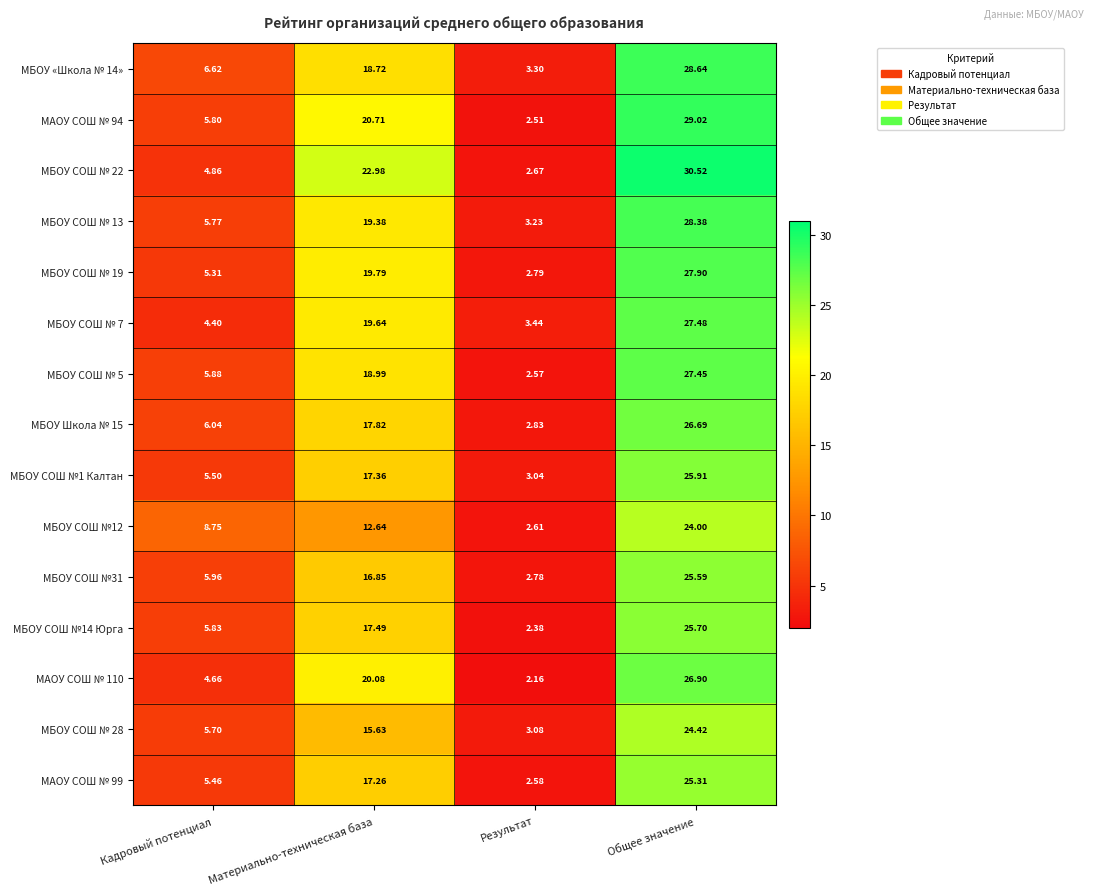

How many data points does each series have?

4